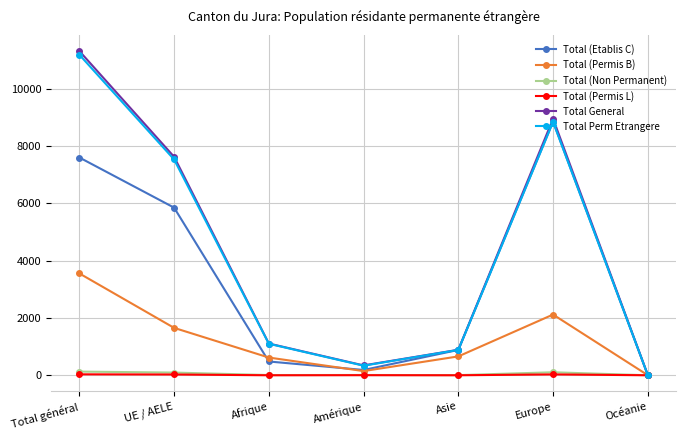

The value of Total Perm Etrangere at UE / AELE is 7535. True or false?

True